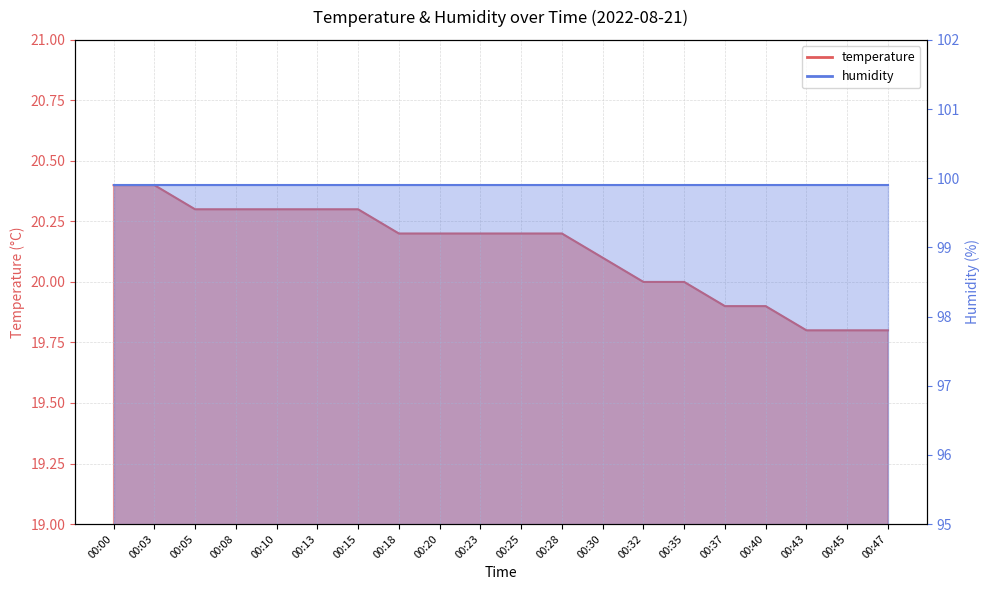

List the labels in order of value, smallest first.

00:43, 00:45, 00:47, 00:37, 00:40, 00:32, 00:35, 00:30, 00:18, 00:20, 00:23, 00:25, 00:28, 00:05, 00:08, 00:10, 00:13, 00:15, 00:00, 00:03